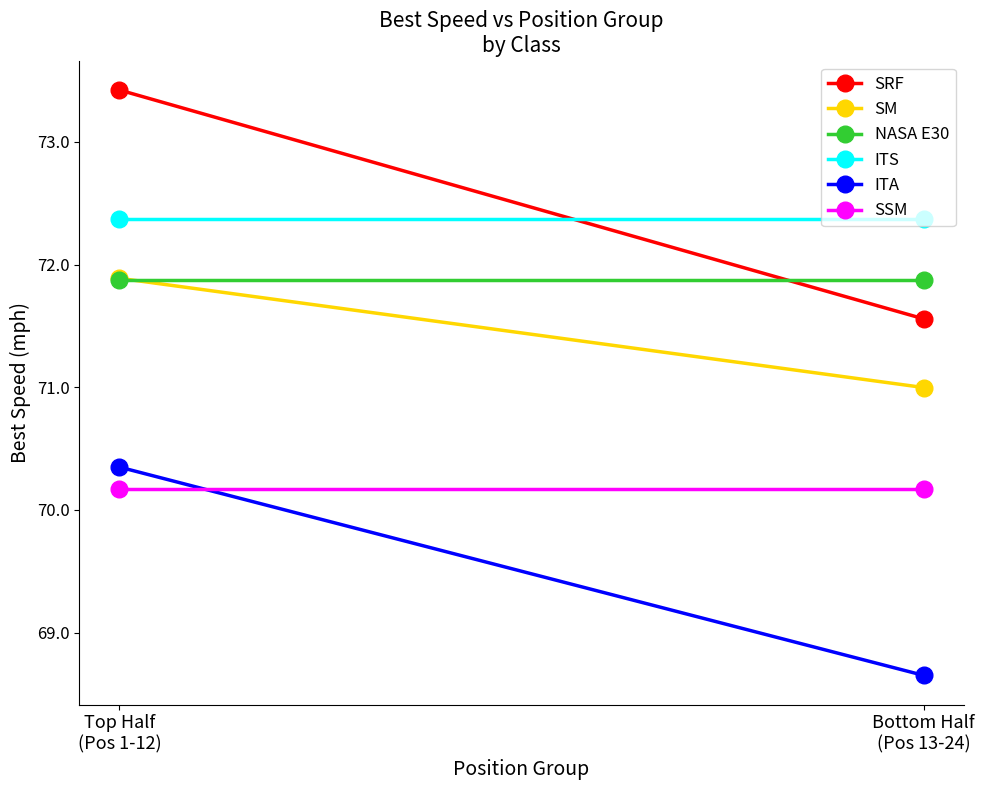

What is the greatest value displayed?

73.4